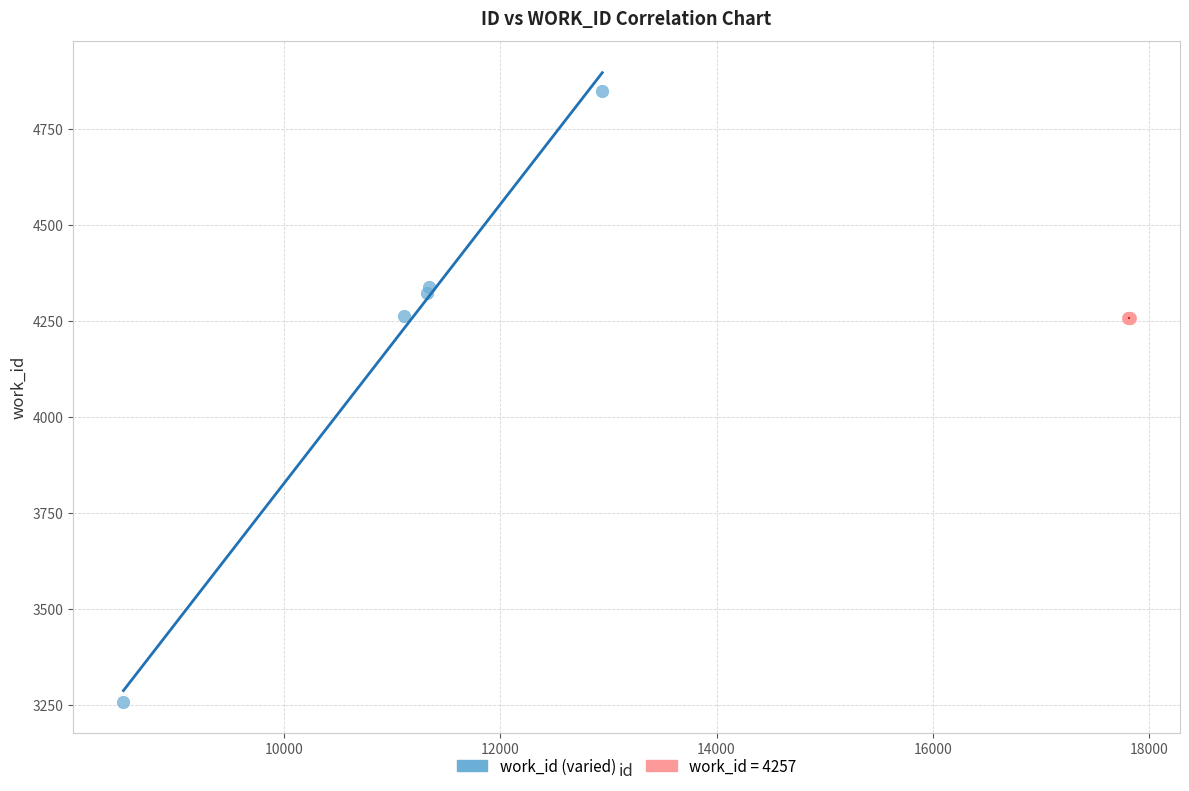

Which series contains the highest Y value?

work_id (varied)